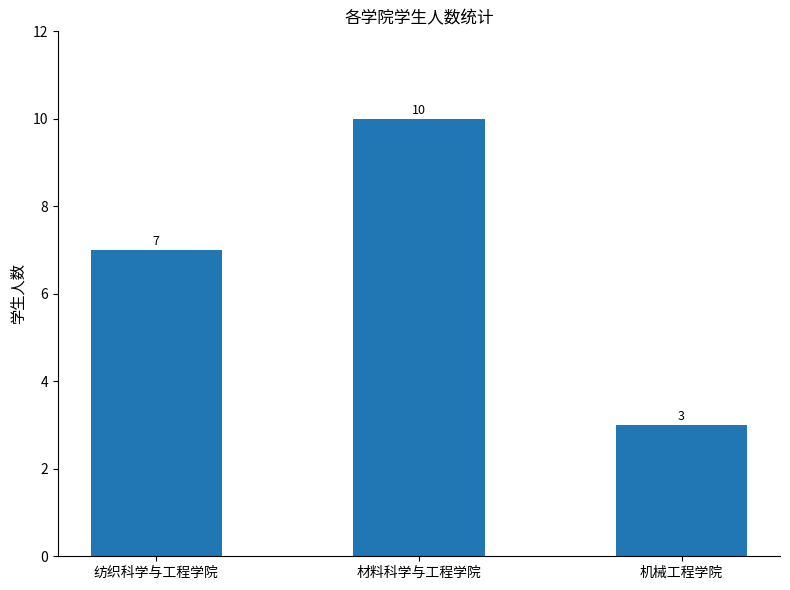

Reading left to right, extract all data points from this chart.

纺织科学与工程学院=7	材料科学与工程学院=10	机械工程学院=3